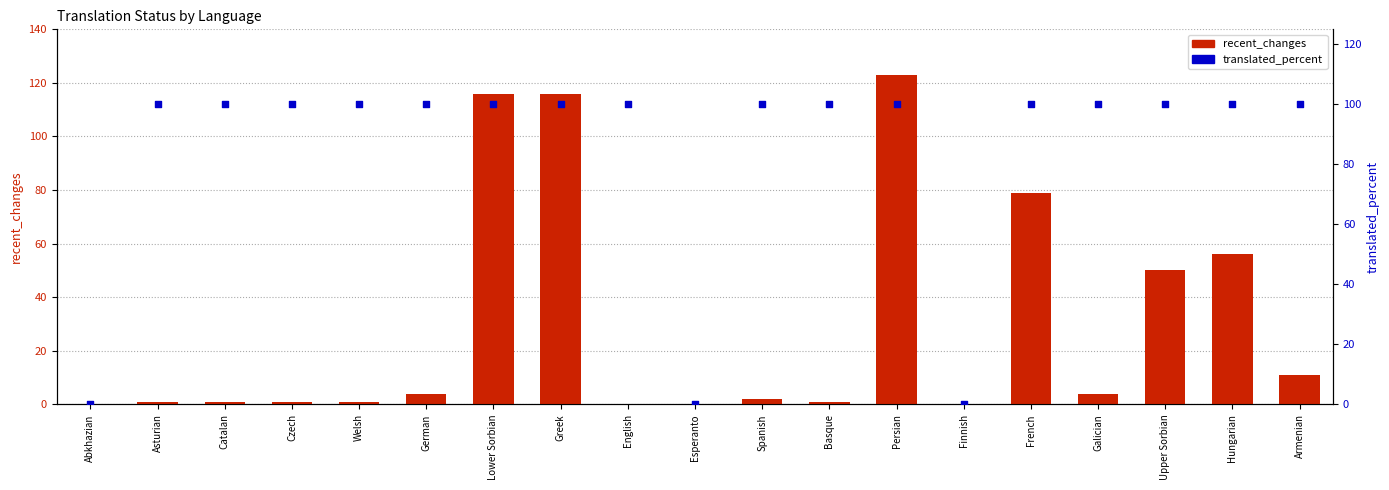

Which series has the largest total across all categories?

translated_percent